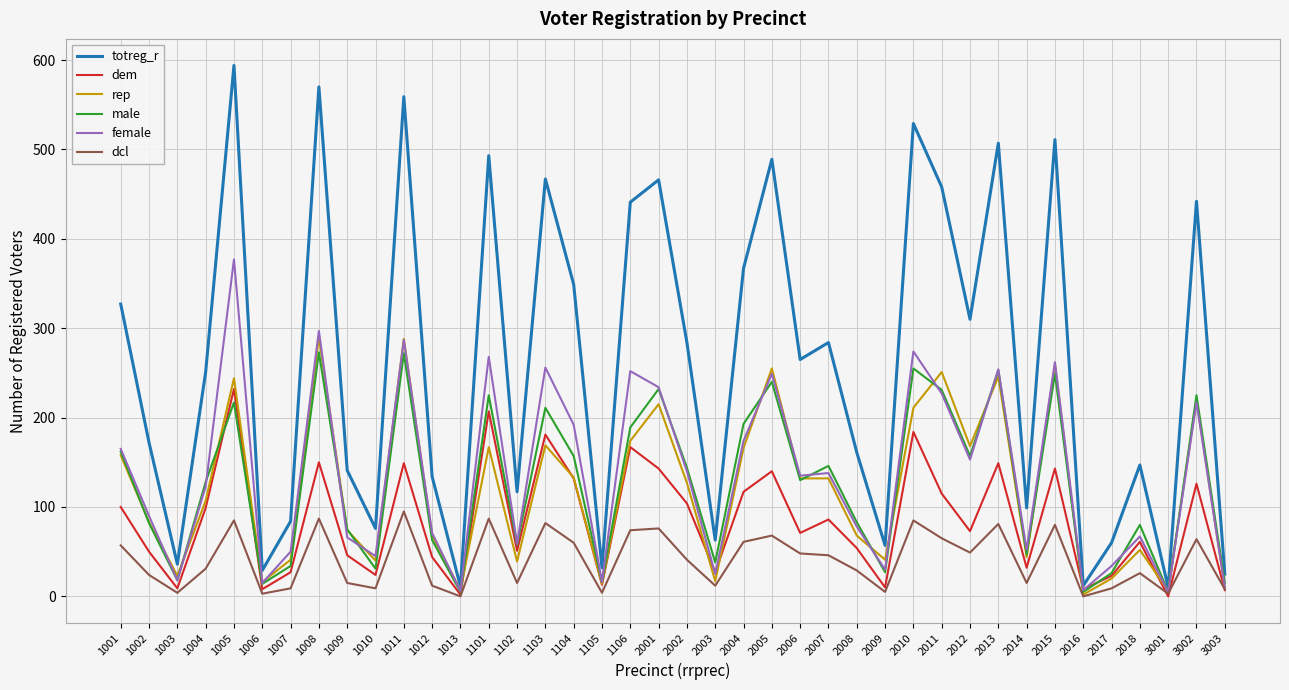

True or false: totreg_r and dcl cross at least once.

False